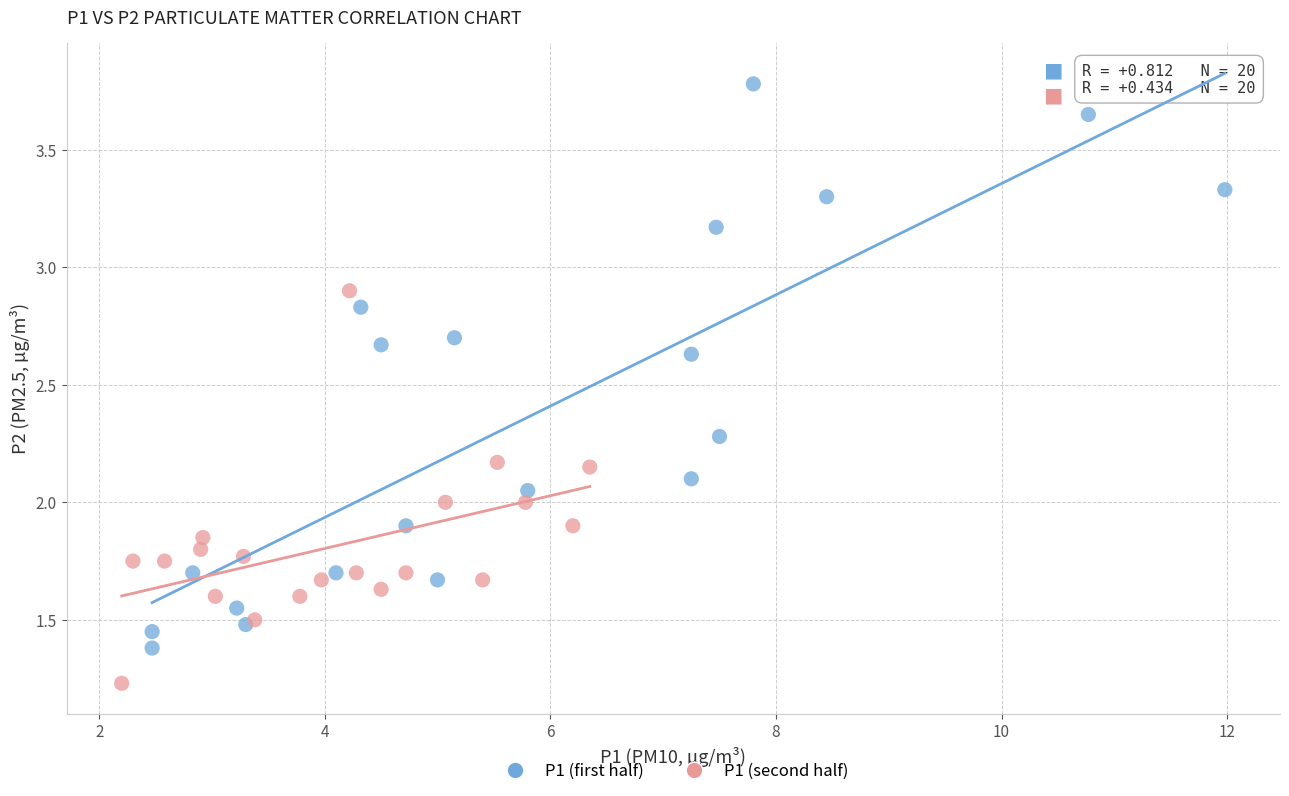

Which series reaches the minimum Y coordinate?

P1 (second half)